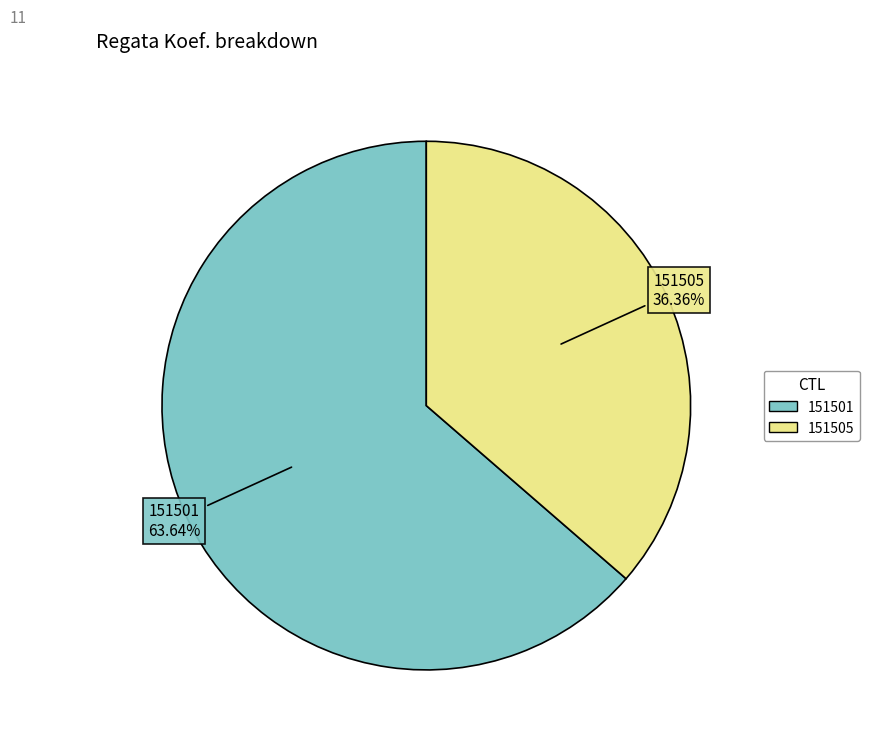

Count the number of slices in the pie.

2